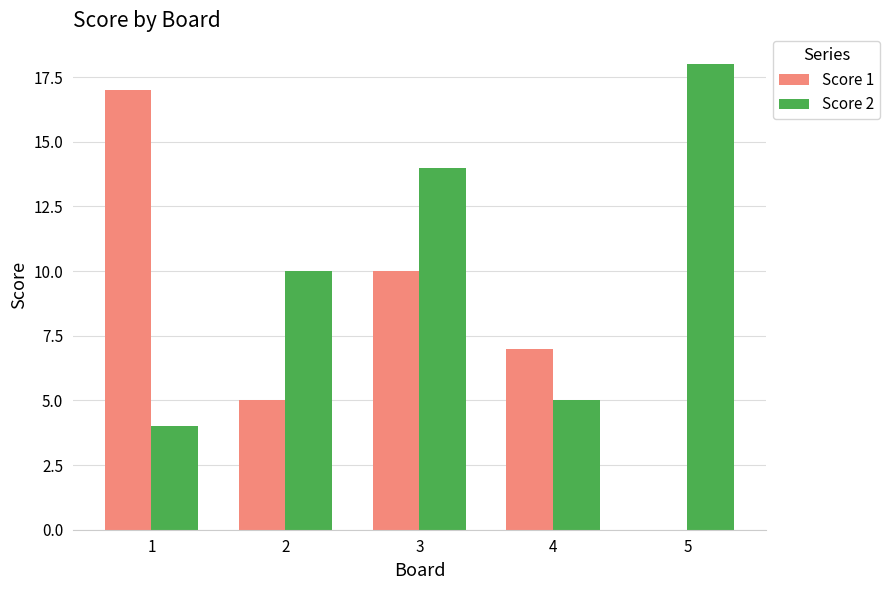

Reading right to left, extract all data points from this chart.

Score 1: 5=0	4=7	3=10	2=5	1=17
Score 2: 5=18	4=5	3=14	2=10	1=4